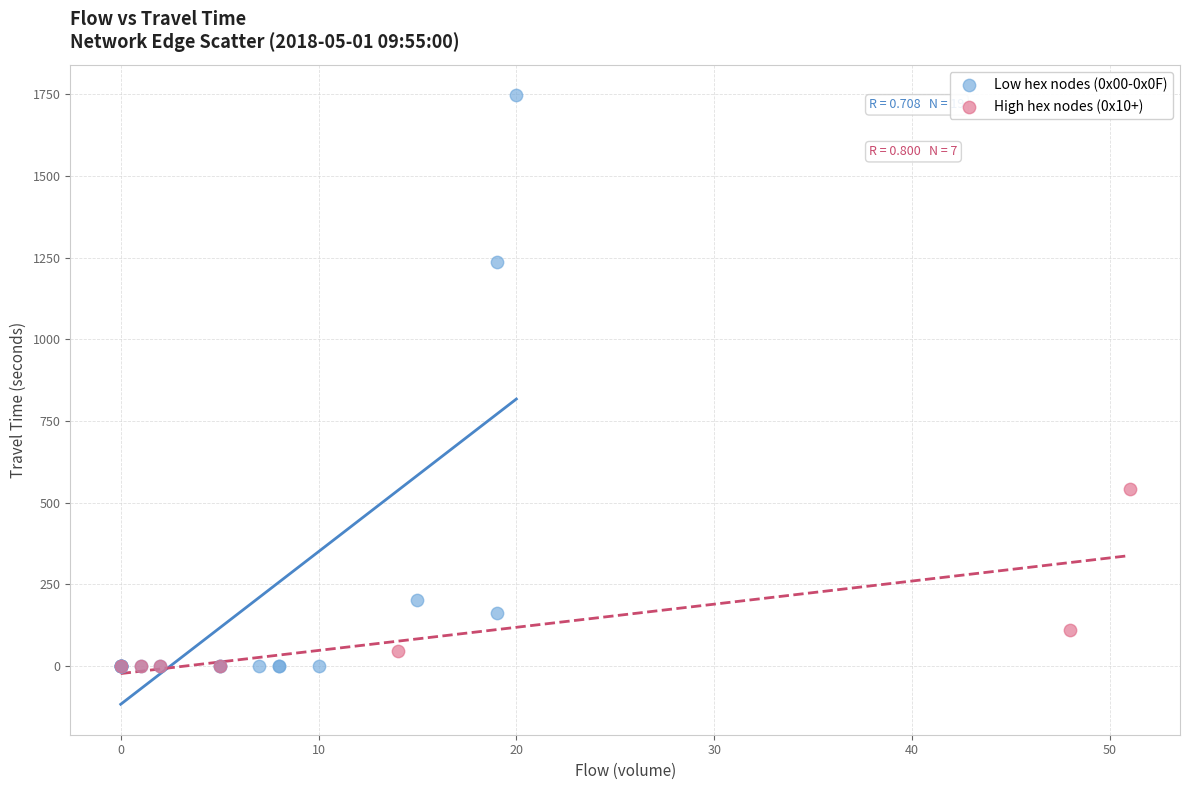

Which series contains the highest Y value?

Low hex nodes (0x00-0x0F)